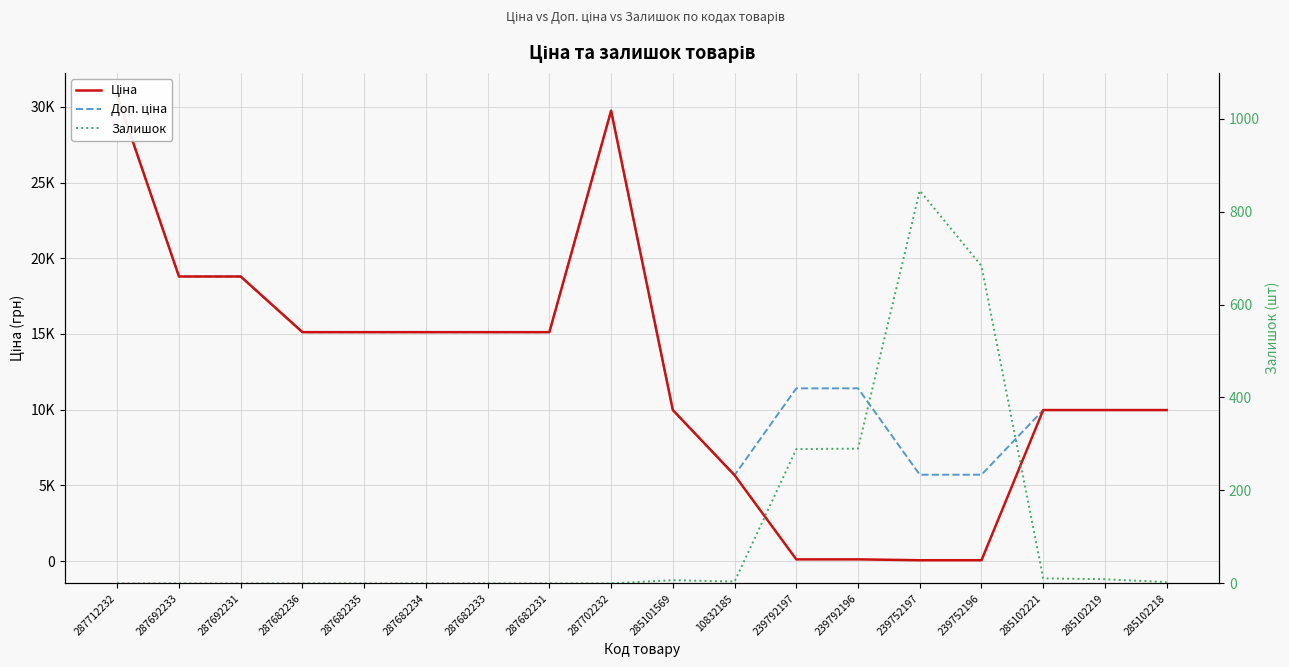

The Залишок series shows 0.0 at 287682234. True or false?

True